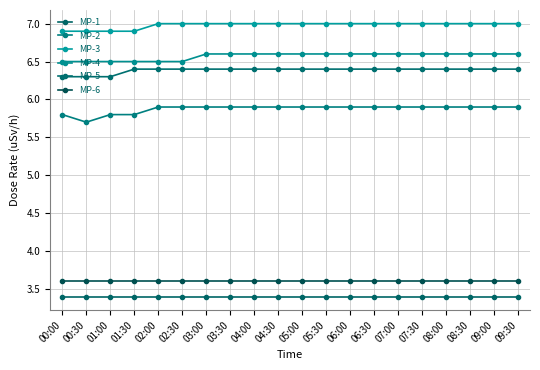

True or false: MP-1 and MP-3 intersect in this chart.

False